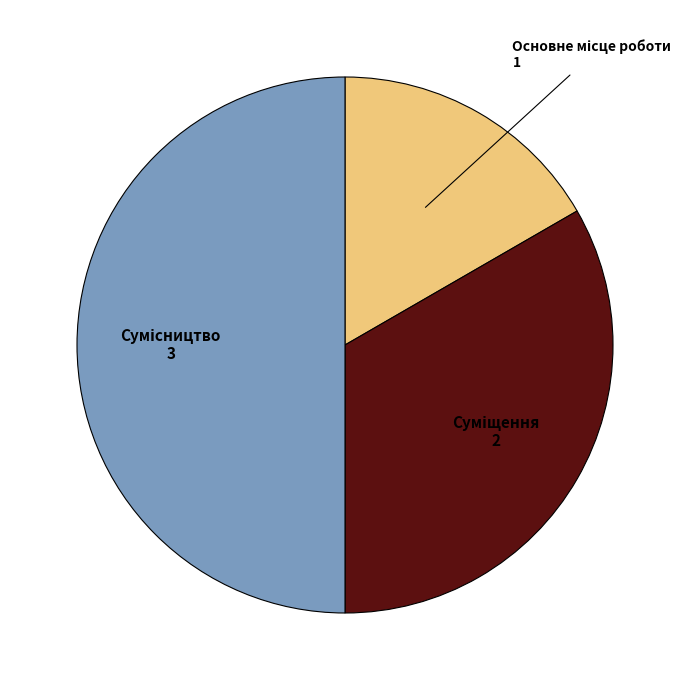

Is it true that Сумісництво is 55% of the pie?

False